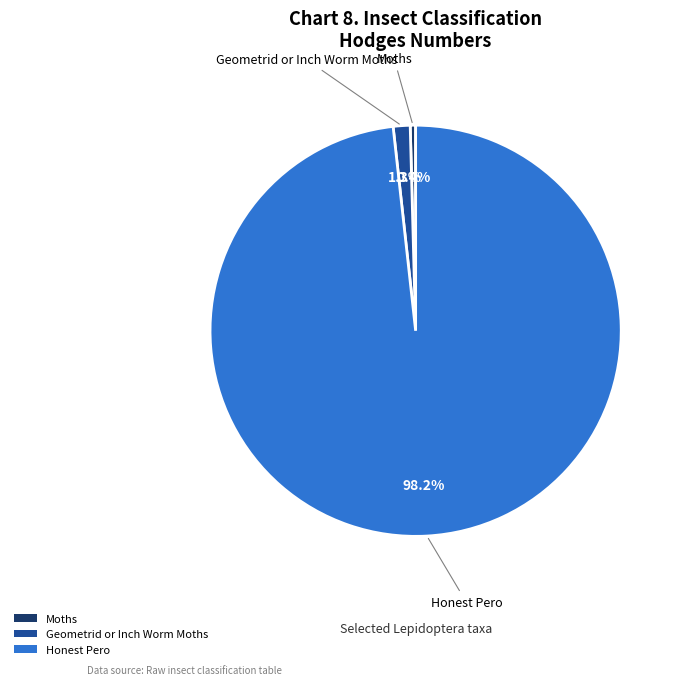

Which category has the smallest portion of the pie?

Moths